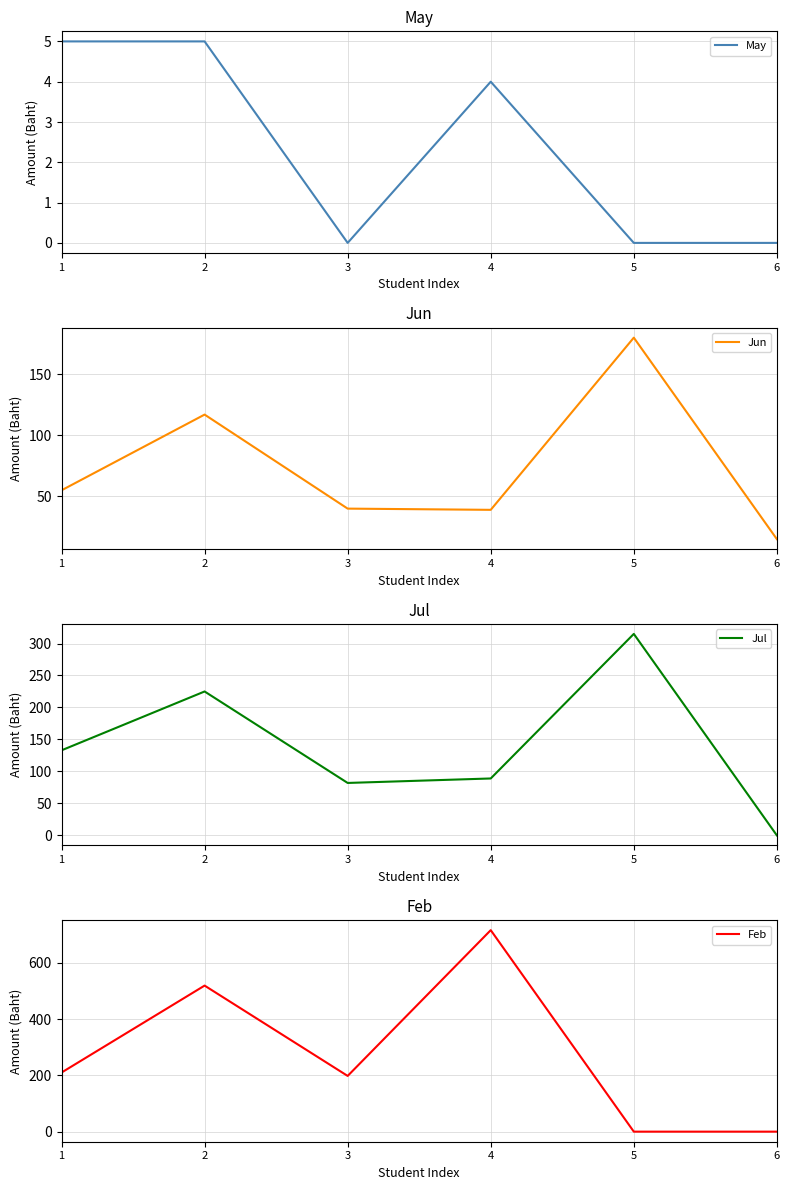

How many values in the Jul series exceed 133?

2